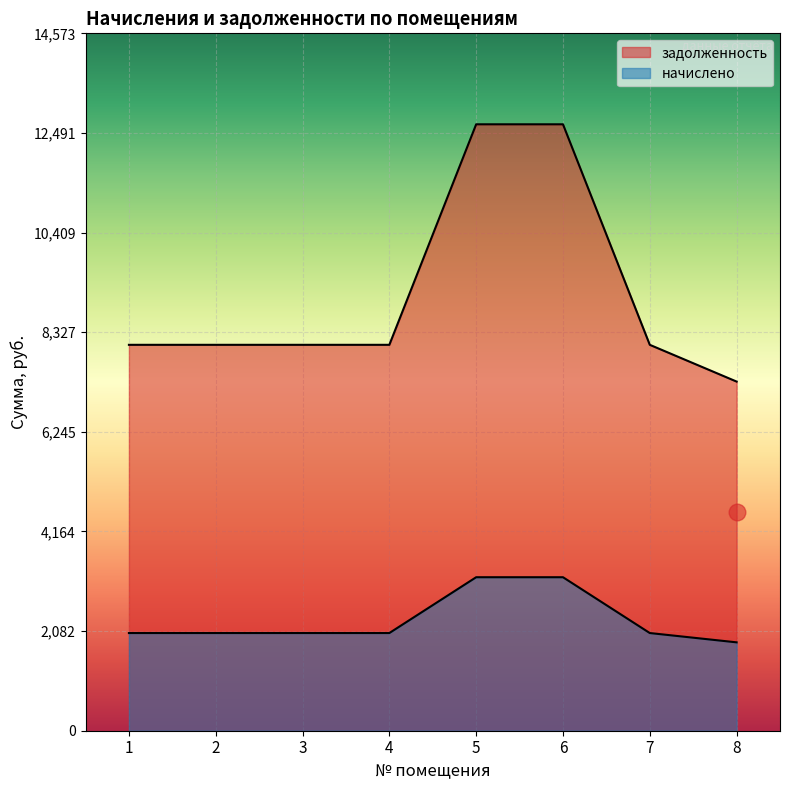

Which has a higher value, 1 or 7?

1